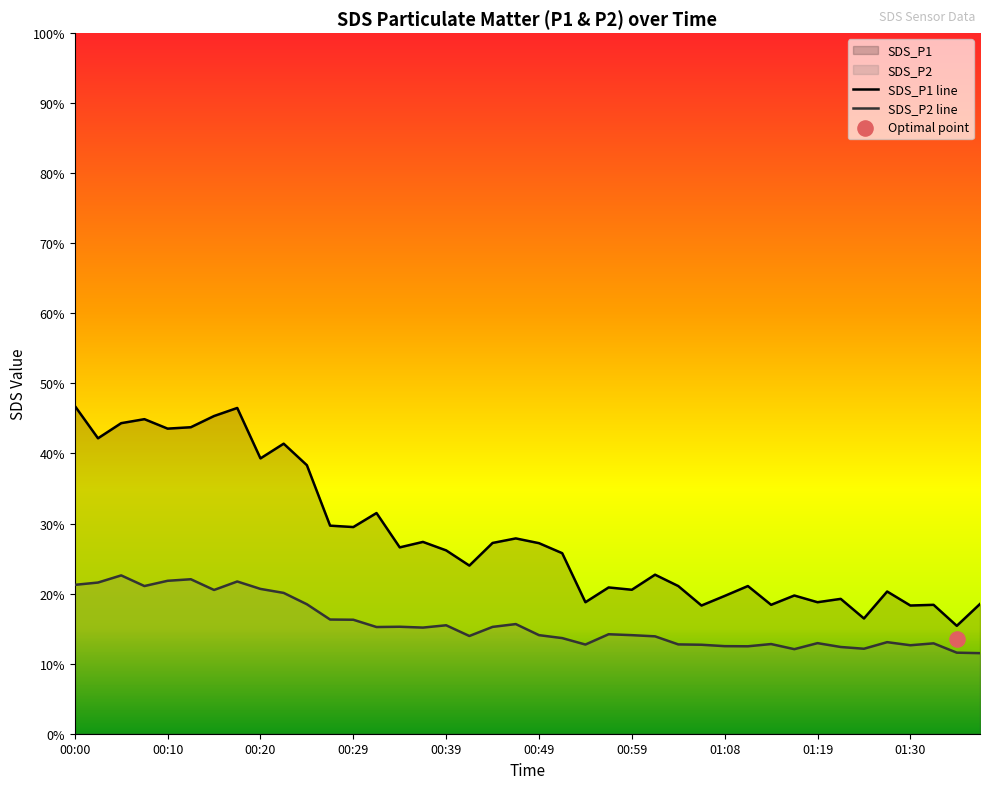

Which series contains the highest Y value?

SDS_P1